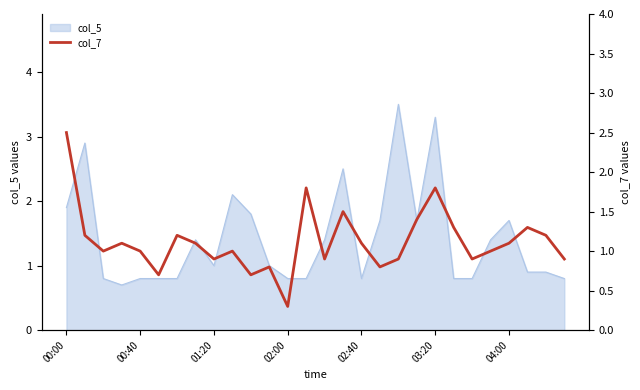

What is the highest value of the col_5 series?

3.5